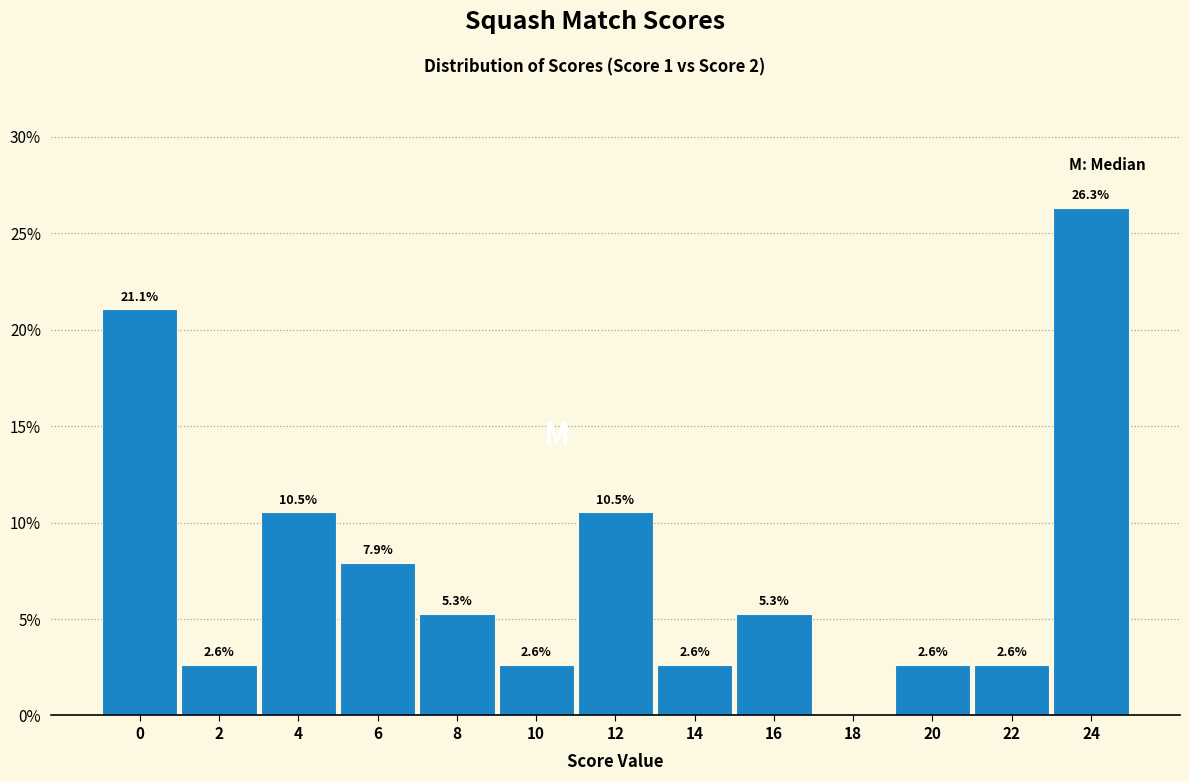

Reading left to right, extract all data points from this chart.

0=21.1	2=2.6	4=10.5	6=7.9	8=5.3	10=2.6	12=10.5	14=2.6	16=5.3	18=0.0	20=2.6	22=2.6	24=26.3